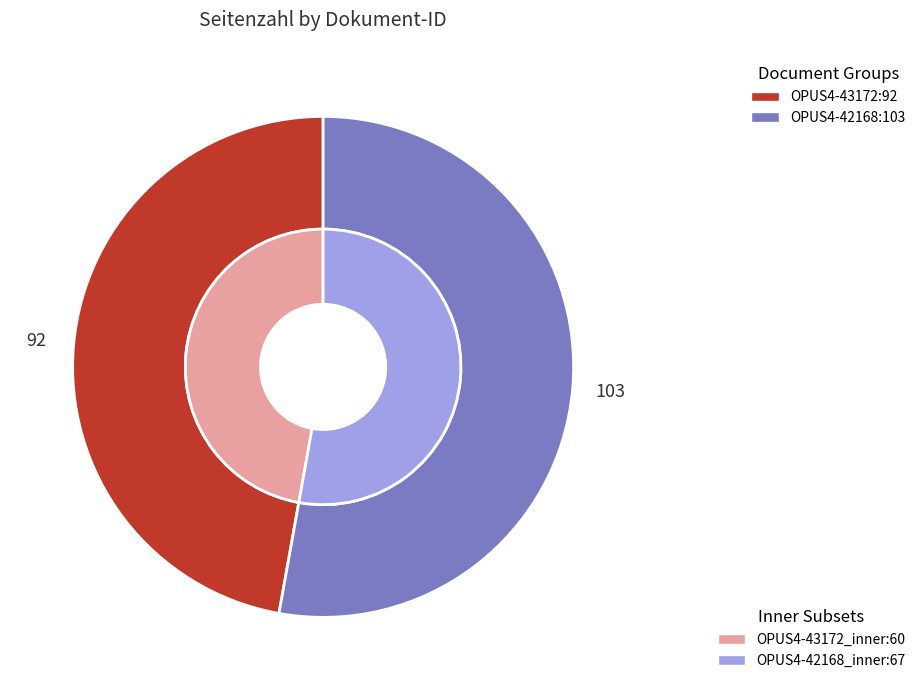

What percentage is the OPUS4-42168 slice, to the nearest percent?

53%